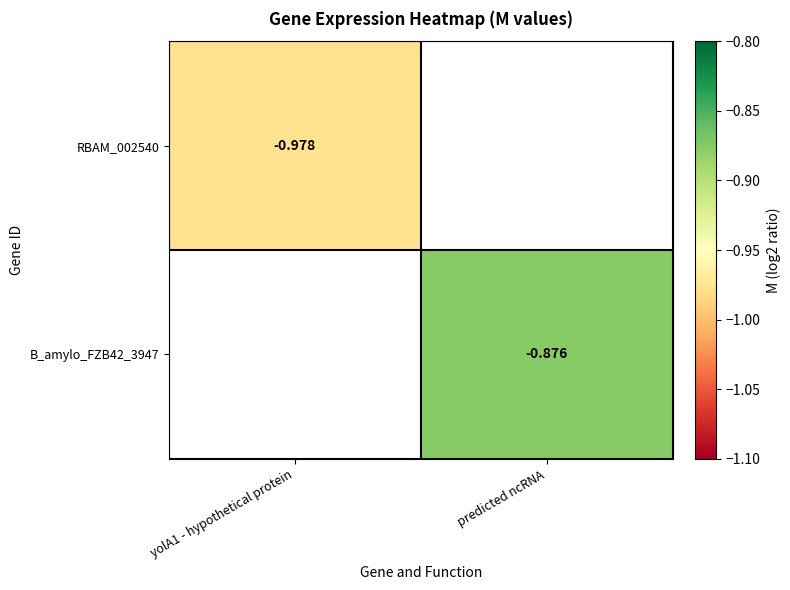

How many categories are shown in the chart?

2